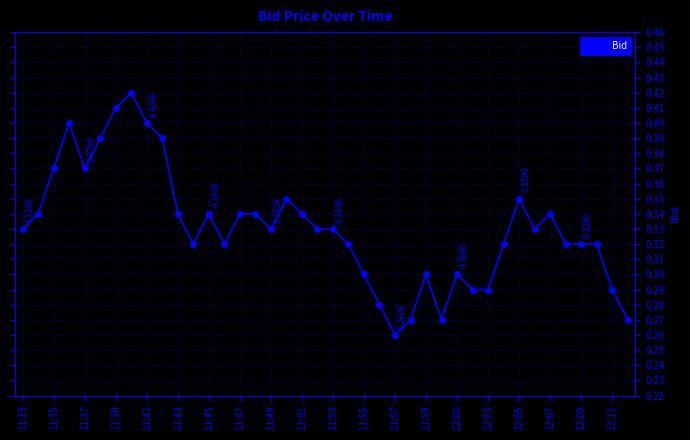

True or false: there are more than 2 points higher than both neighbors.

True